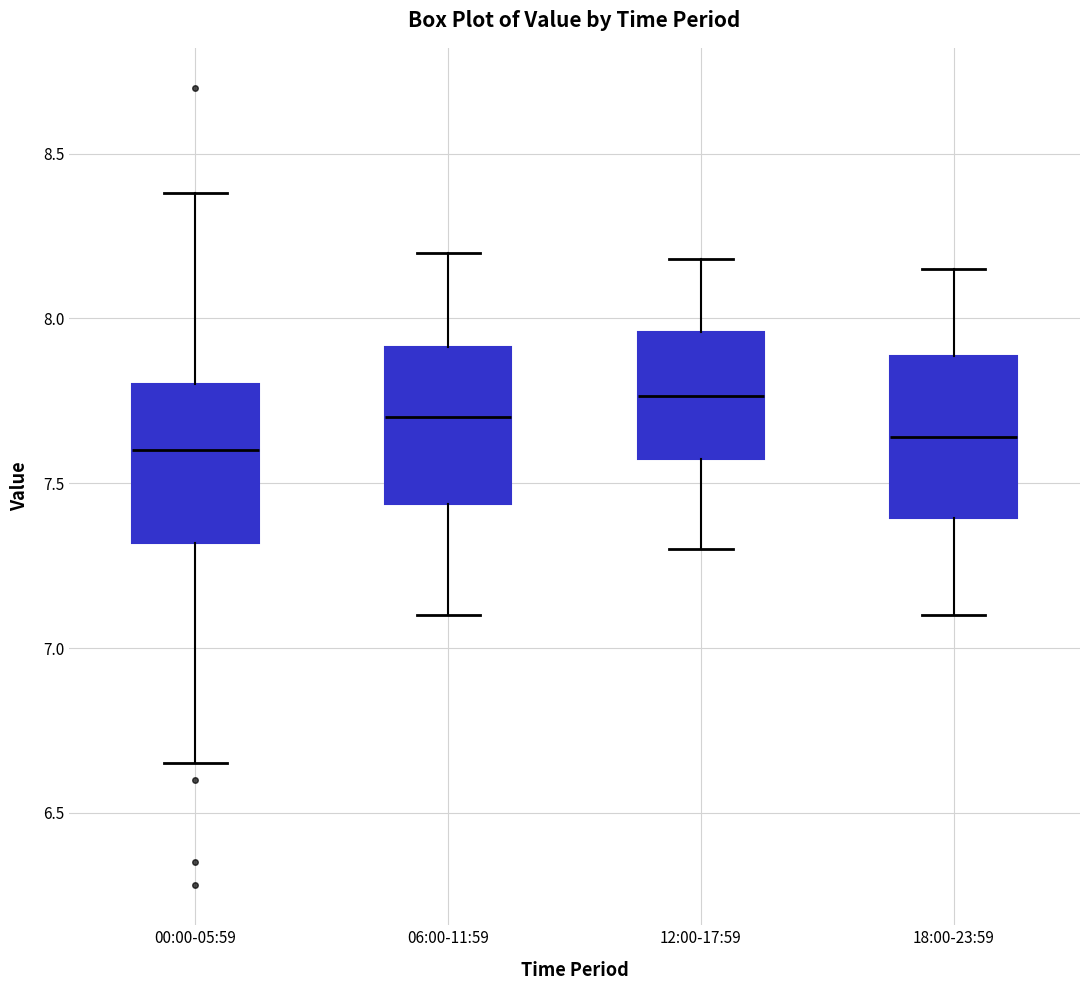

Reading left to right, transcribe this box plot: for each box, give where its median line is, the range the box spans, and where its two whiskers end, as read against the y-axis. The values are not printed on the chart, so give them approximately, as read against the axis.

00:00-05:59: median 7.60, box 7.30 to 7.80, whiskers 6.65 to 8.40
06:00-11:59: median 7.70, box 7.45 to 7.90, whiskers 7.10 to 8.20
12:00-17:59: median 7.75, box 7.55 to 7.95, whiskers 7.30 to 8.20
18:00-23:59: median 7.65, box 7.40 to 7.90, whiskers 7.10 to 8.15